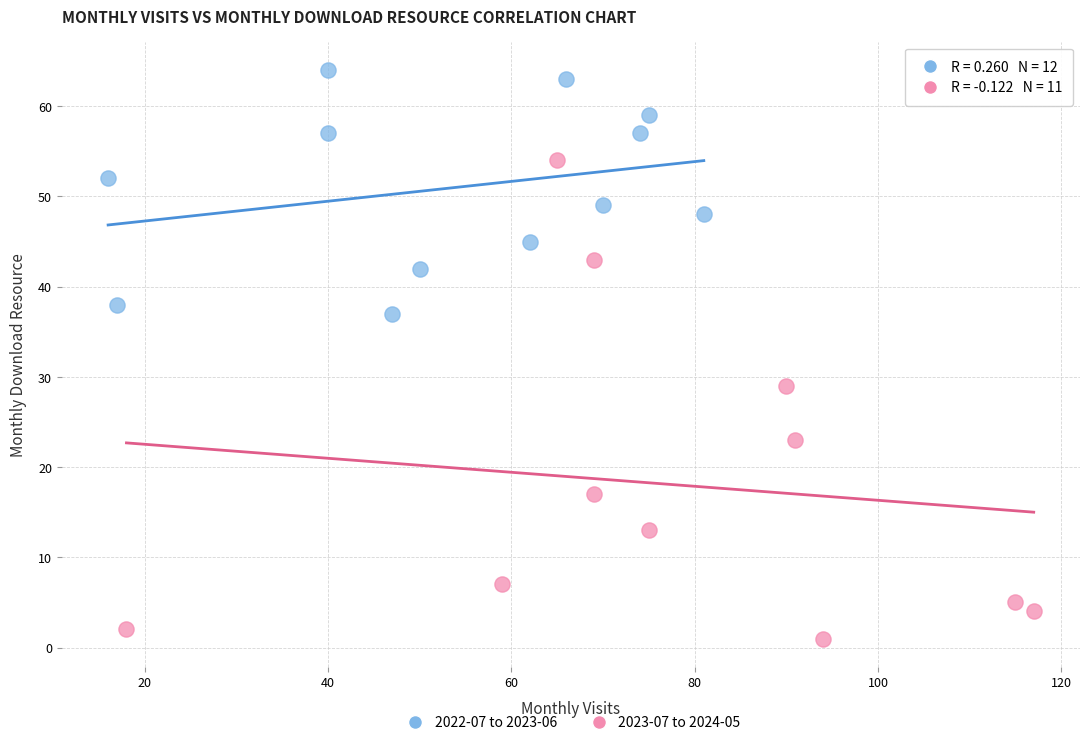

Which series has the widest spread of Y values?

2023-07 to 2024-05